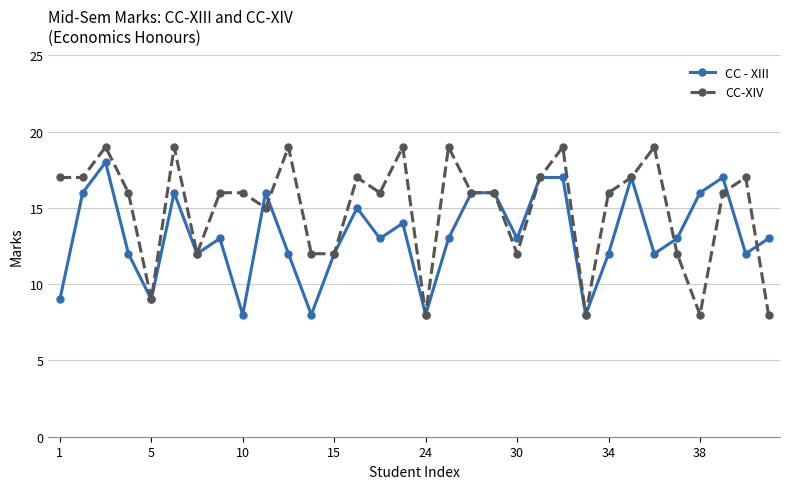

How many categories are shown in the chart?

32